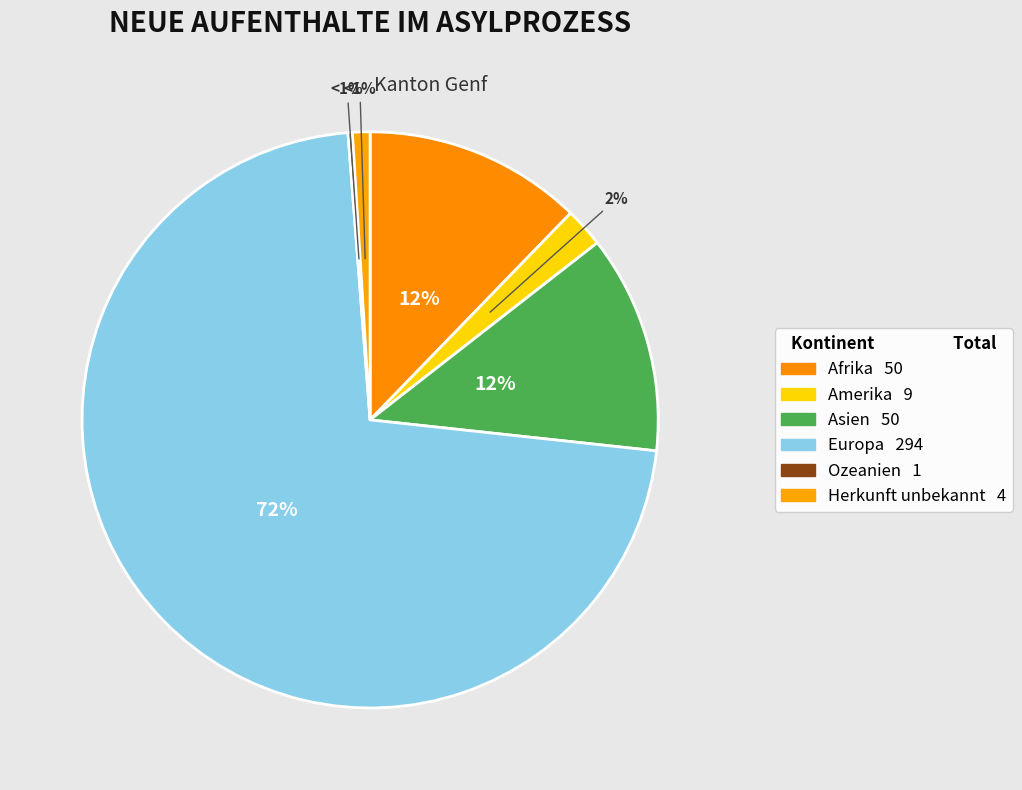

What is the change in value from Ozeanien to Herkunft unbekannt?

+3